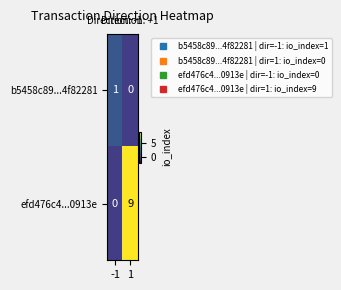

Which series changed the most between -1 and 1?

efd476c4...0913e